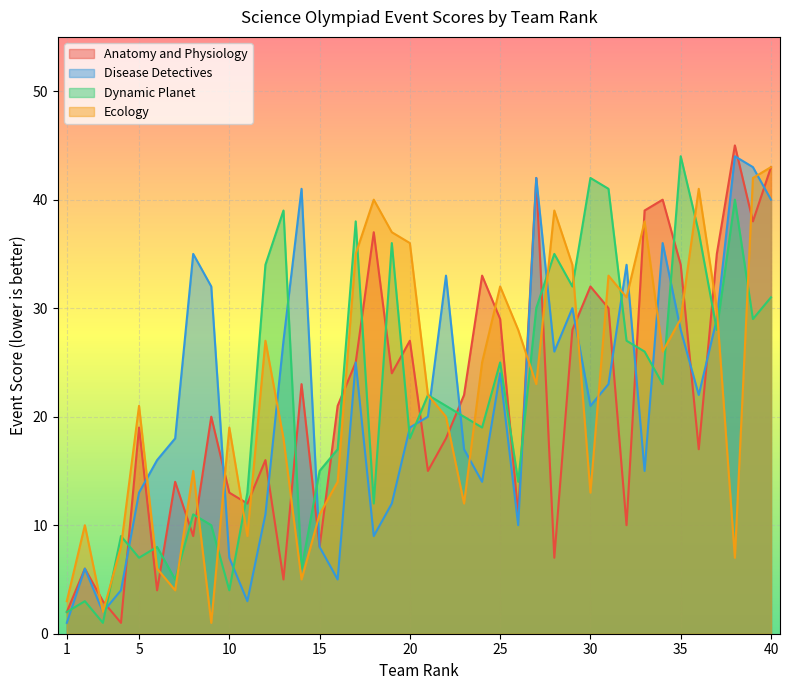

Which category has the lowest value across all series?

4